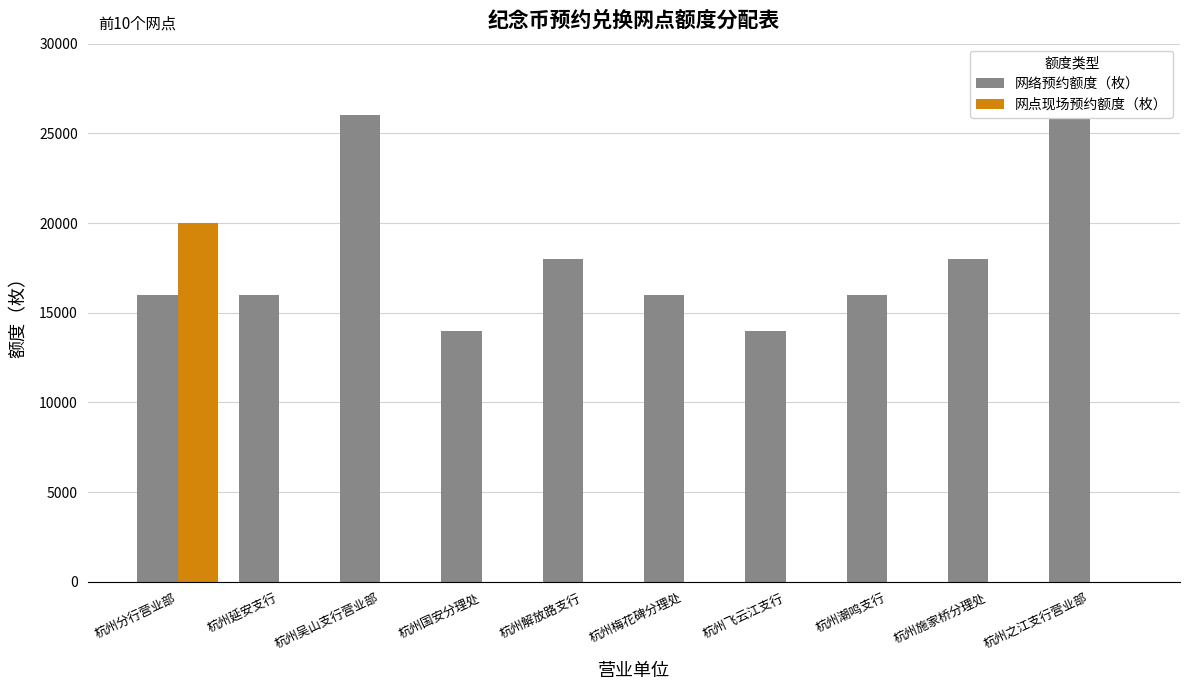

Between 杭州飞云江支行 and 杭州之江支行营业部, which series saw the biggest shift?

网络预约额度（枚）